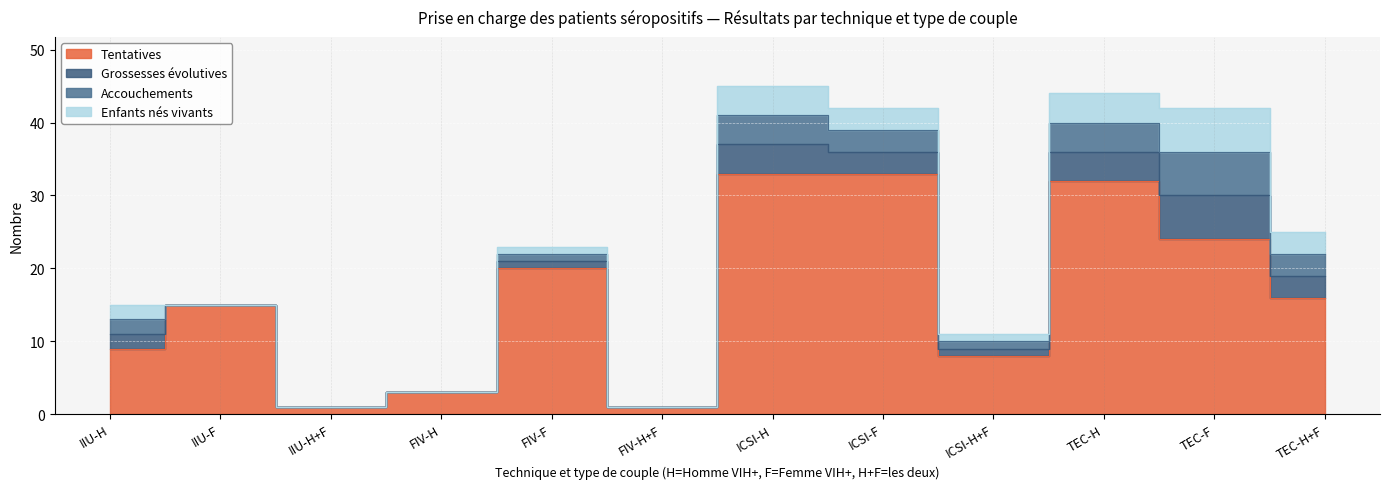

The Enfants nés vivants series shows -4 at IIU-F. True or false?

False